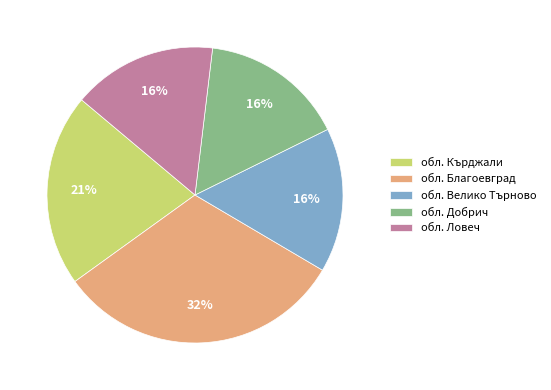

To the nearest percent, what percentage of the pie is обл. Кърджали?

21%